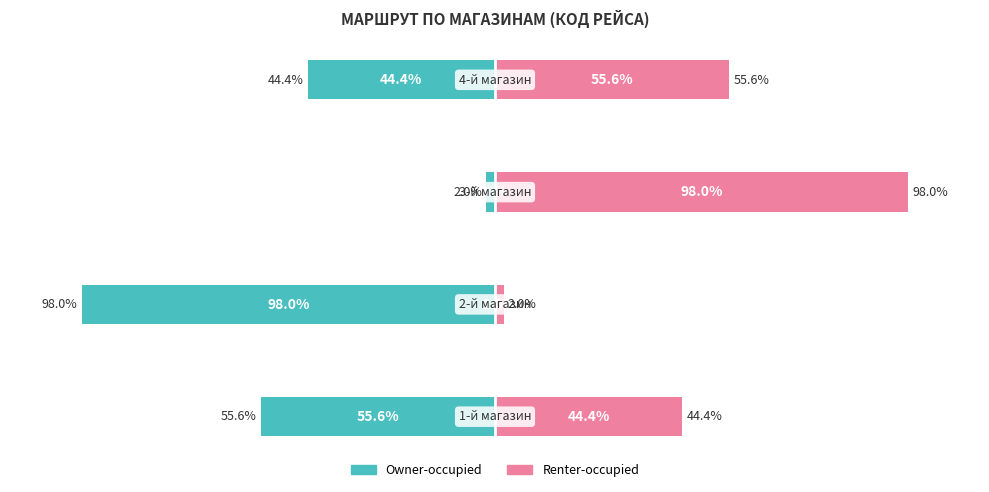

How many series are shown in this chart?

2